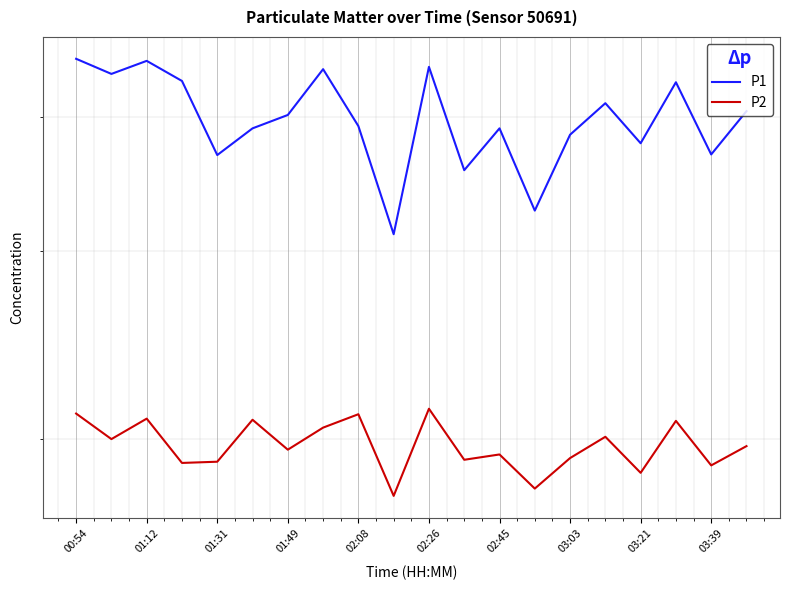

True or false: P1 and P2 intersect in this chart.

False